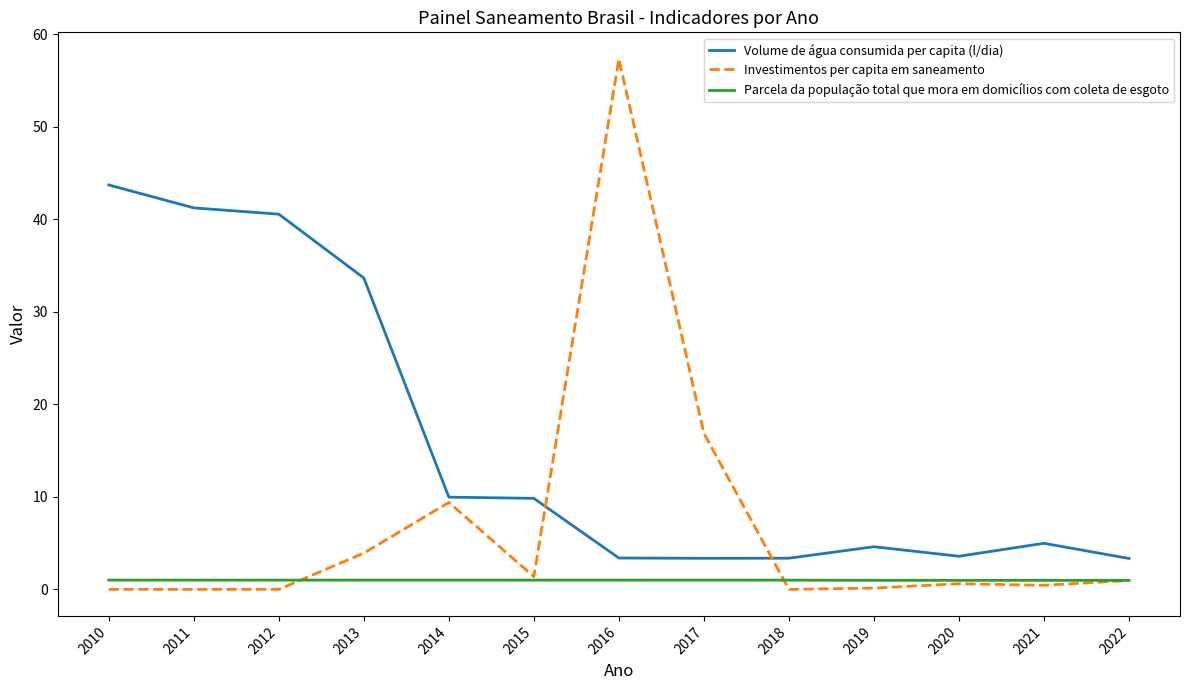

Between 2010 and 2014, which series saw the biggest shift?

Volume de água consumida per capita (l/dia)